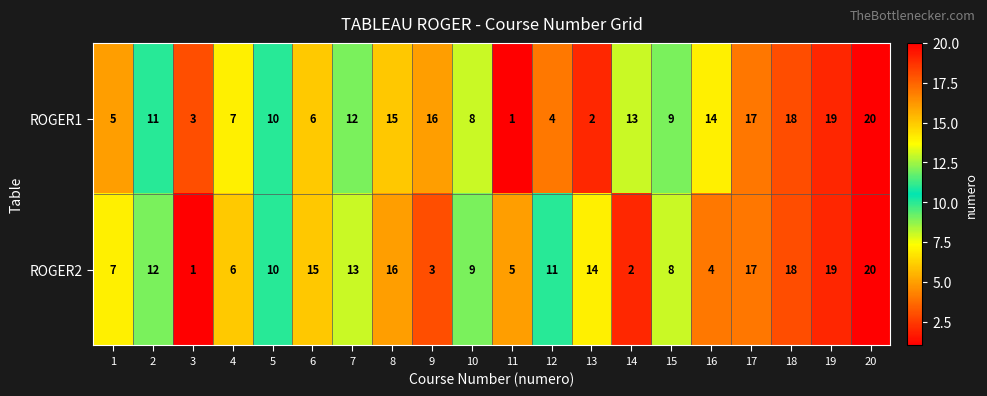

True or false: ROGER1 has a value of 5 at 1.

True